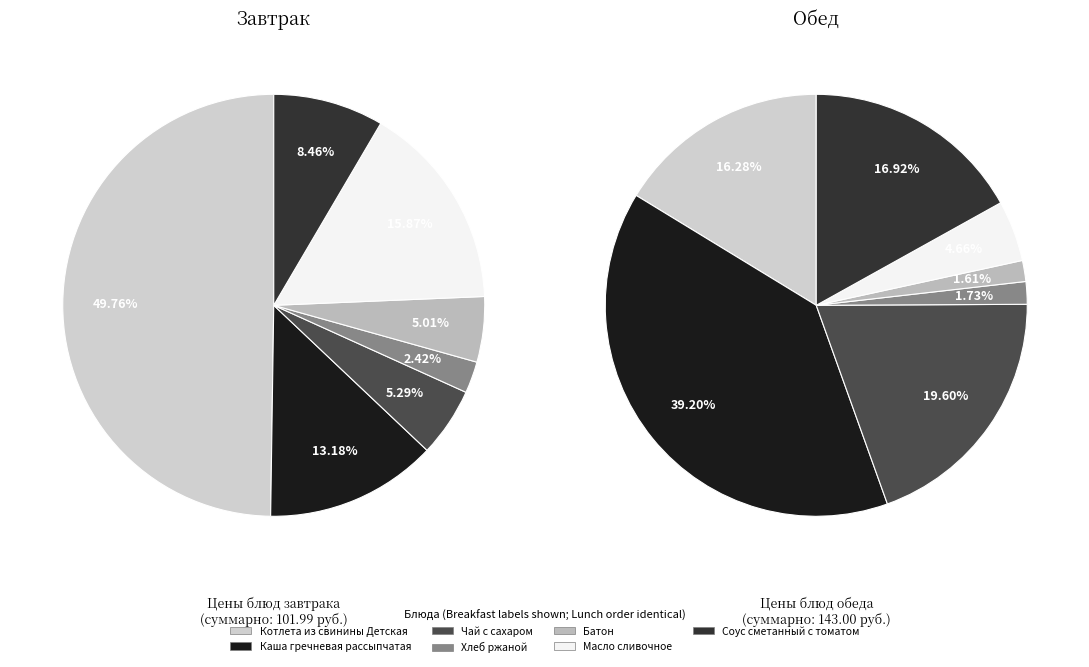

What is the difference between the highest and lowest values at 0?

27.5